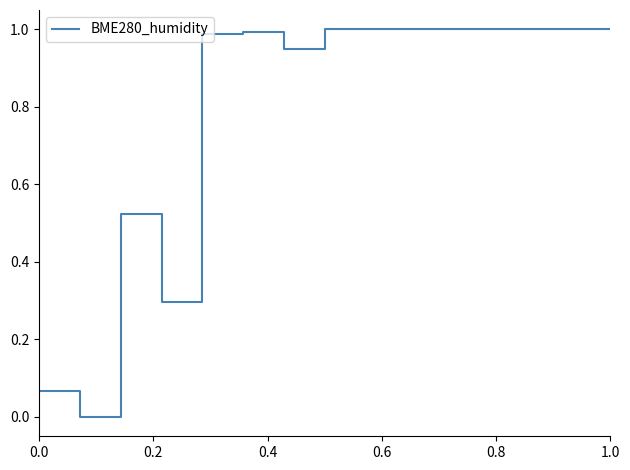

What is the average value?

0.8